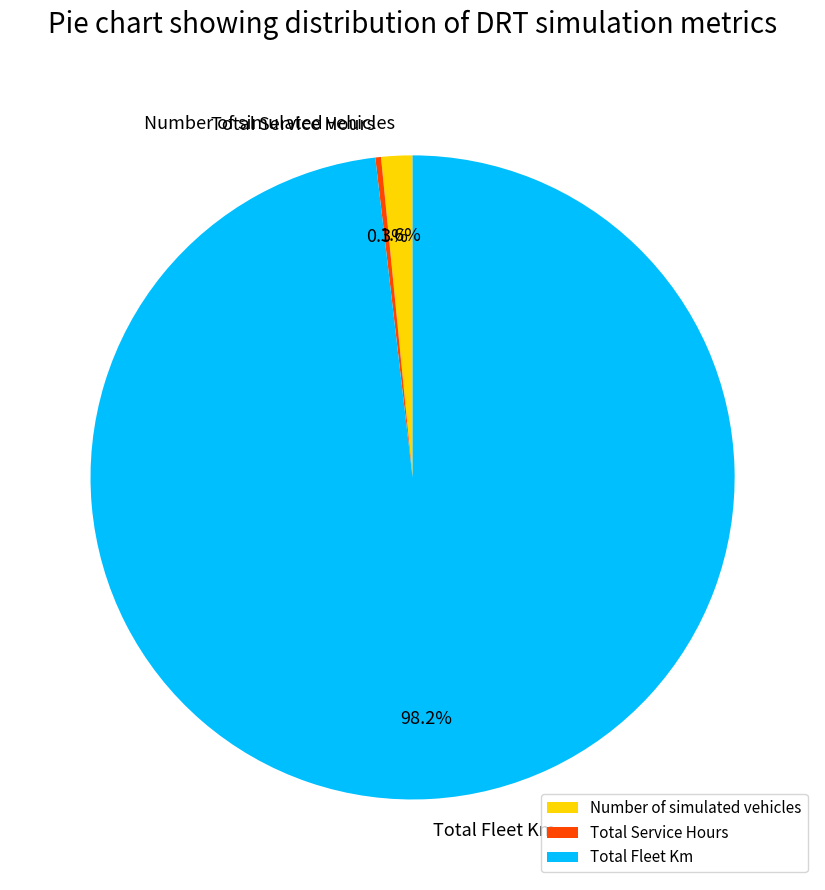

What percentage is the Number of simulated vehicles slice, to the nearest percent?

2%